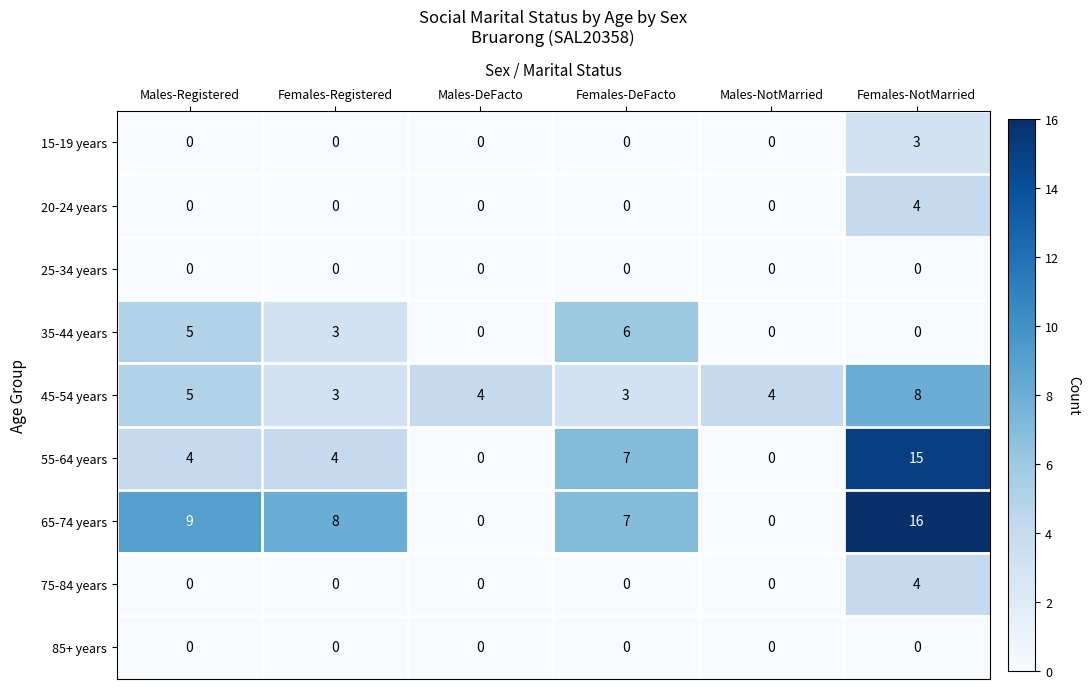

The value of 65-74 years at Females-Registered is 8. True or false?

True